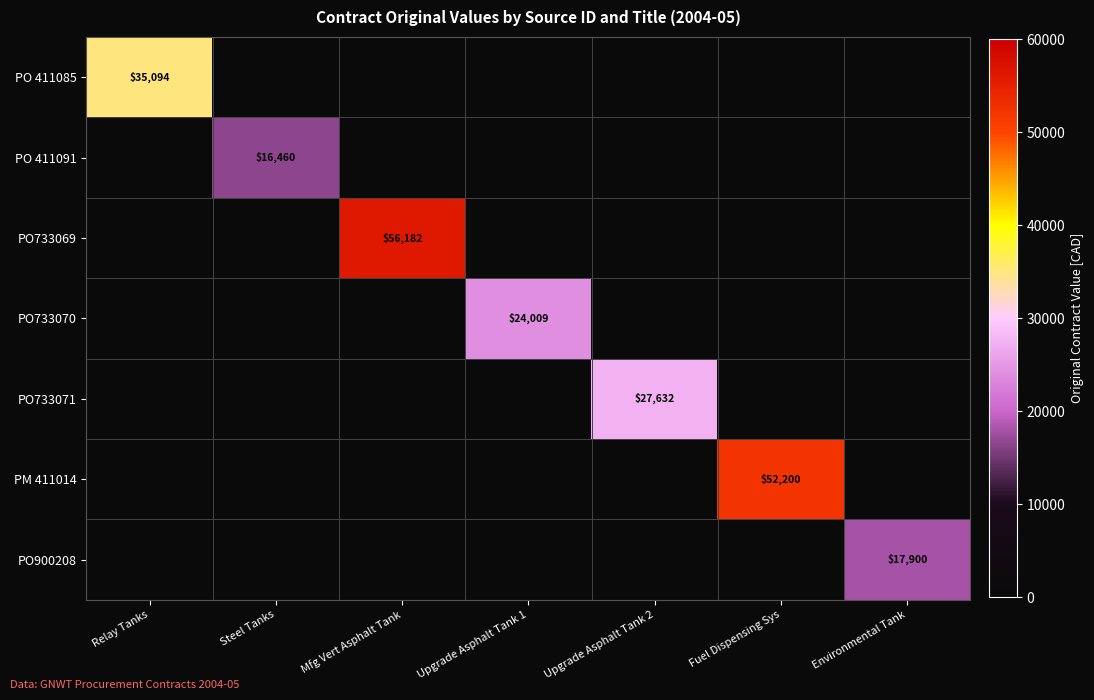

The value of PM 411014 at Fuel Dispensing Sys is 92102. True or false?

False